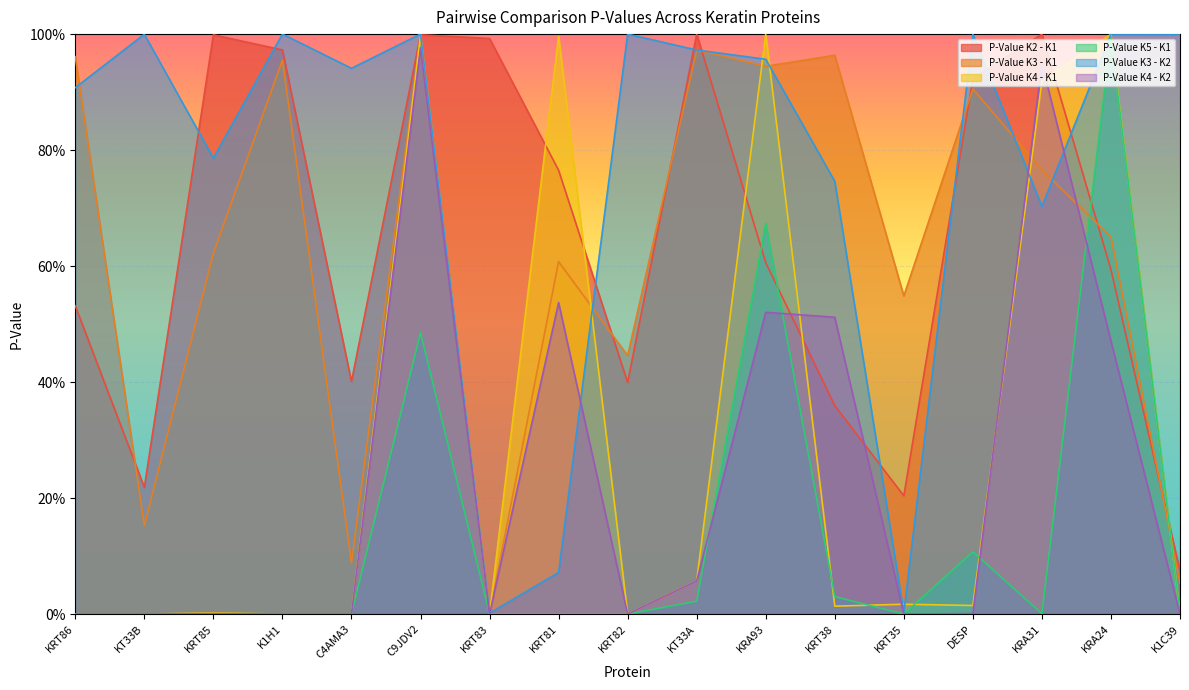

True or false: P-Value K3 - K2 and P-Value K4 - K1 cross at least once.

True